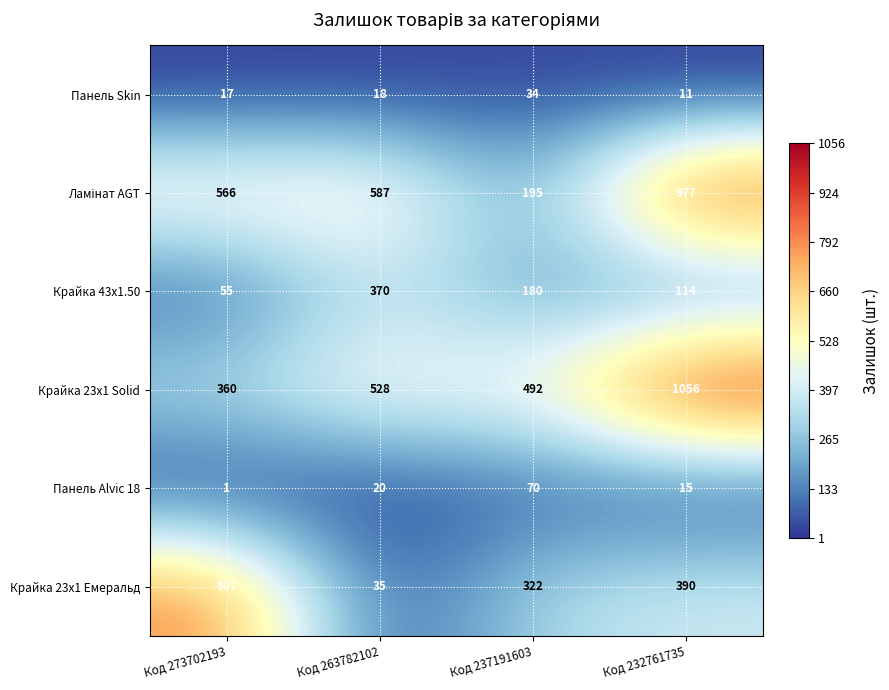

Which series changed the most between Код 263782102 and Код 232761735?

Крайка 23x1 Solid